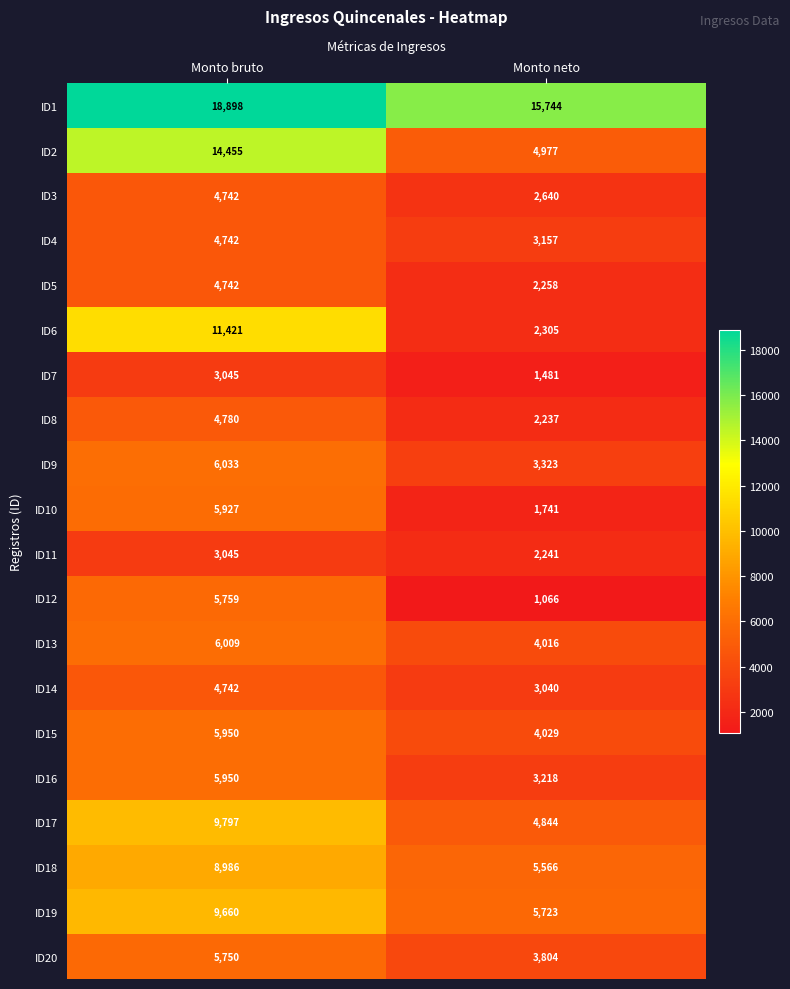

Which series has the widest spread of values?

ID2